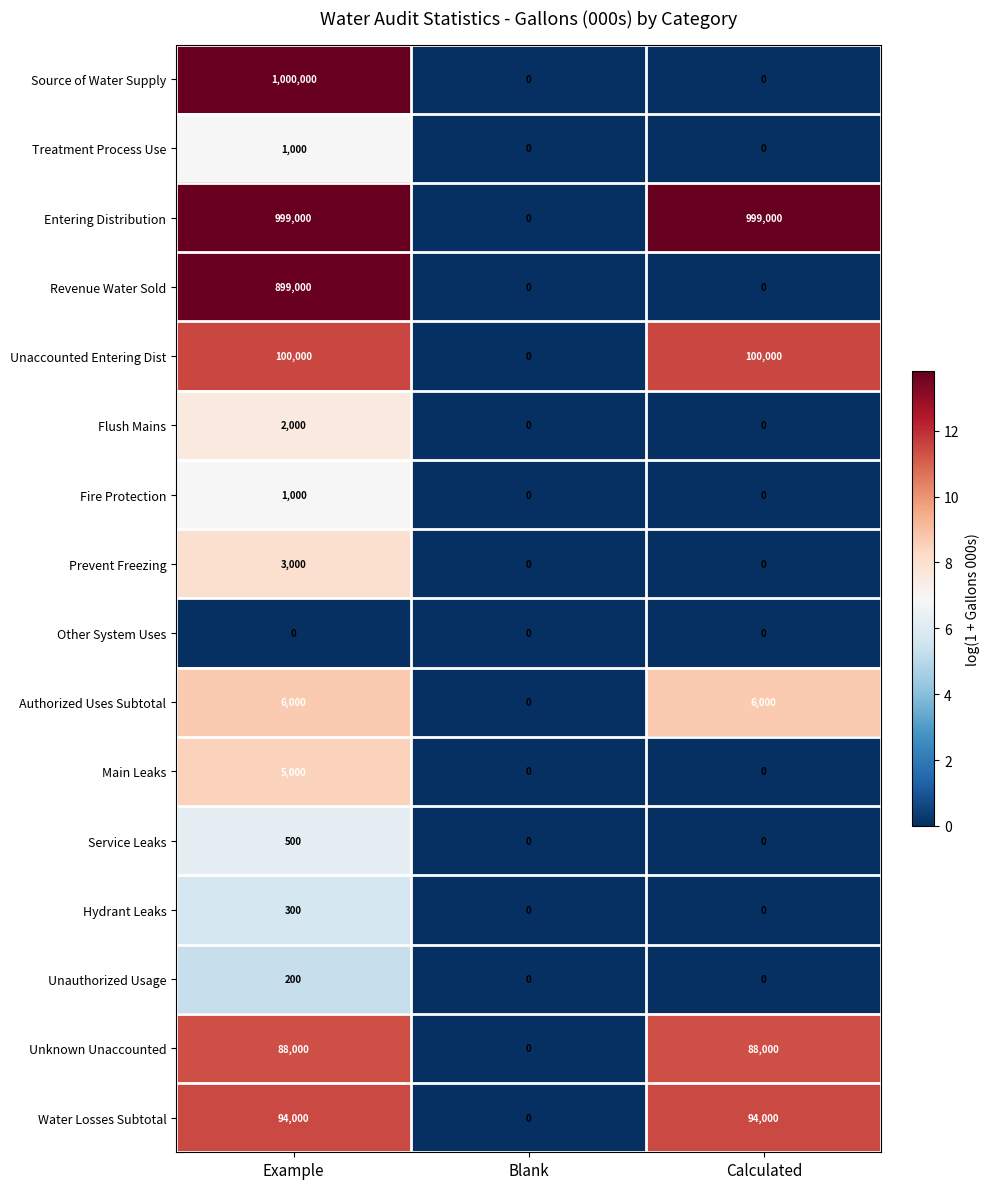

At which category does the chart reach its peak across all series?

Example